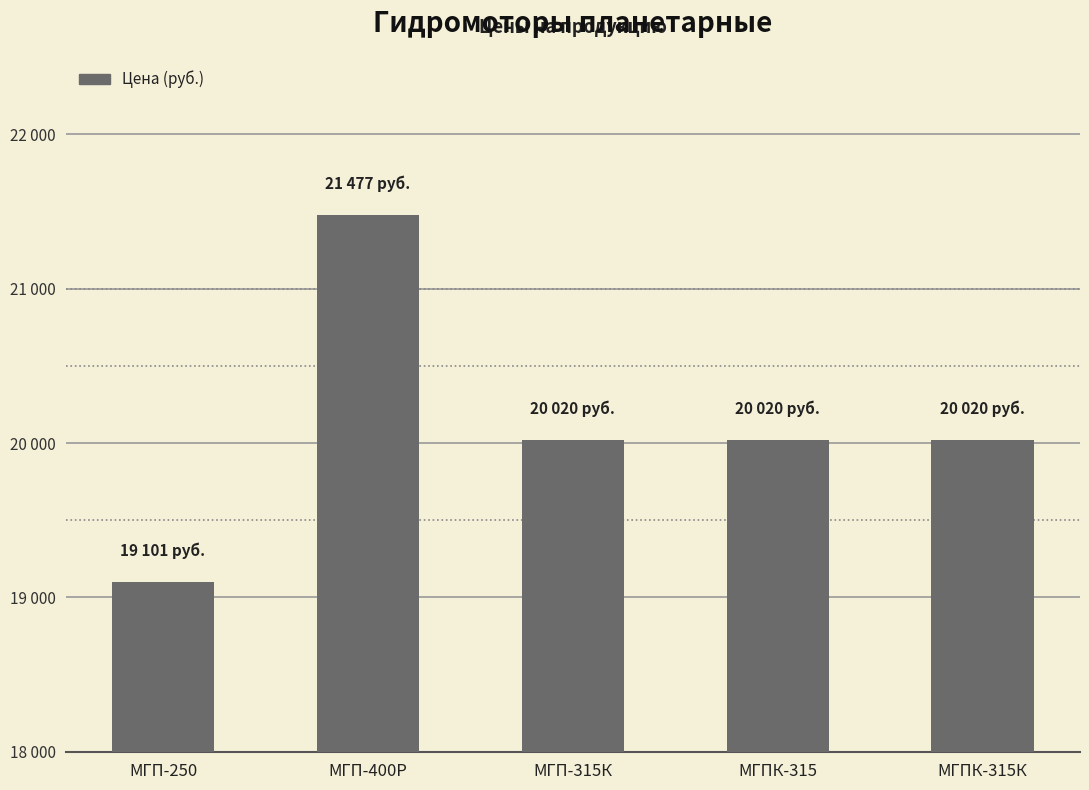

Reading right to left, what are all the values shown in this chart?

МГПК-315К=20020	МГПК-315=20020	МГП-315К=20020	МГП-400Р=21477	МГП-250=19101